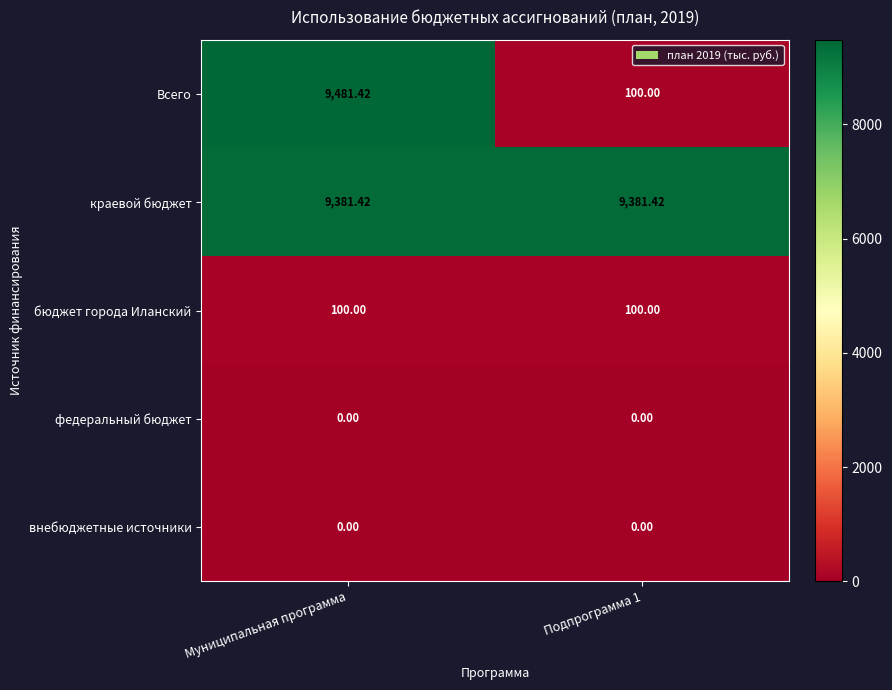

At which category is the sum across all series the highest?

Муниципальная программа